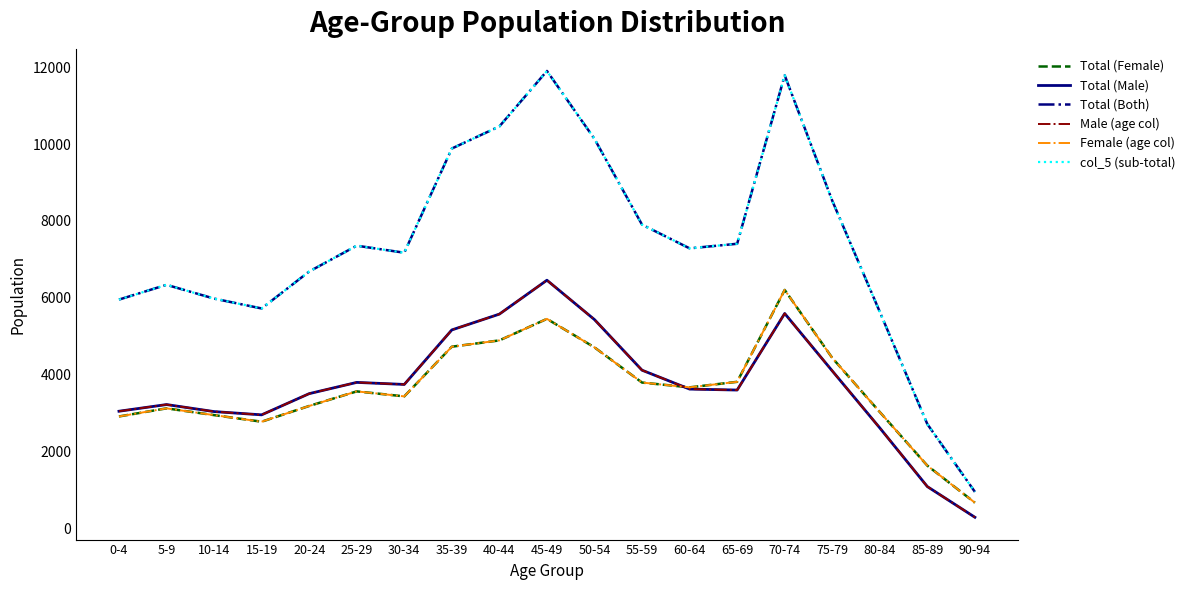

What is the greatest value displayed?

11907